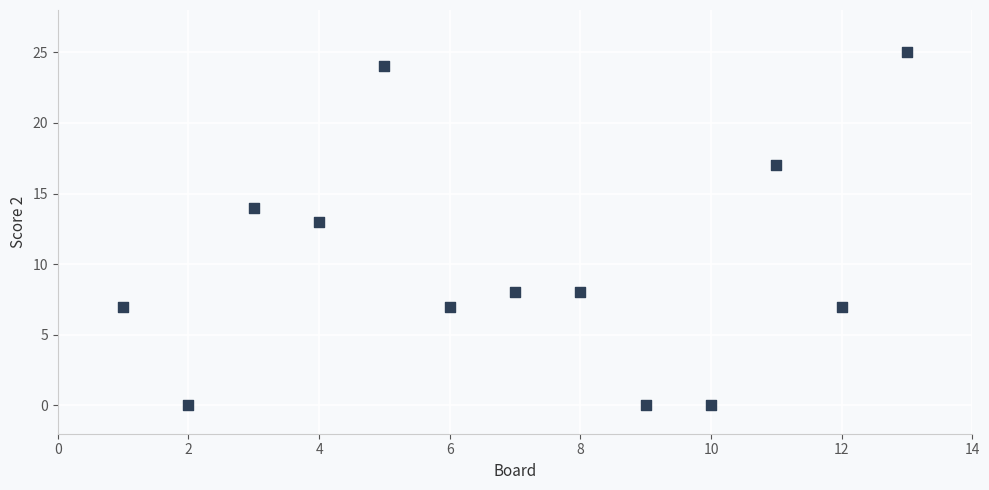

What is the range of X values (max minus min)?

12